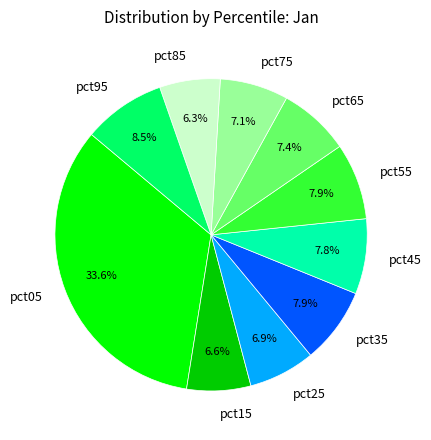

To the nearest percent, what is the average slice percentage?

10%